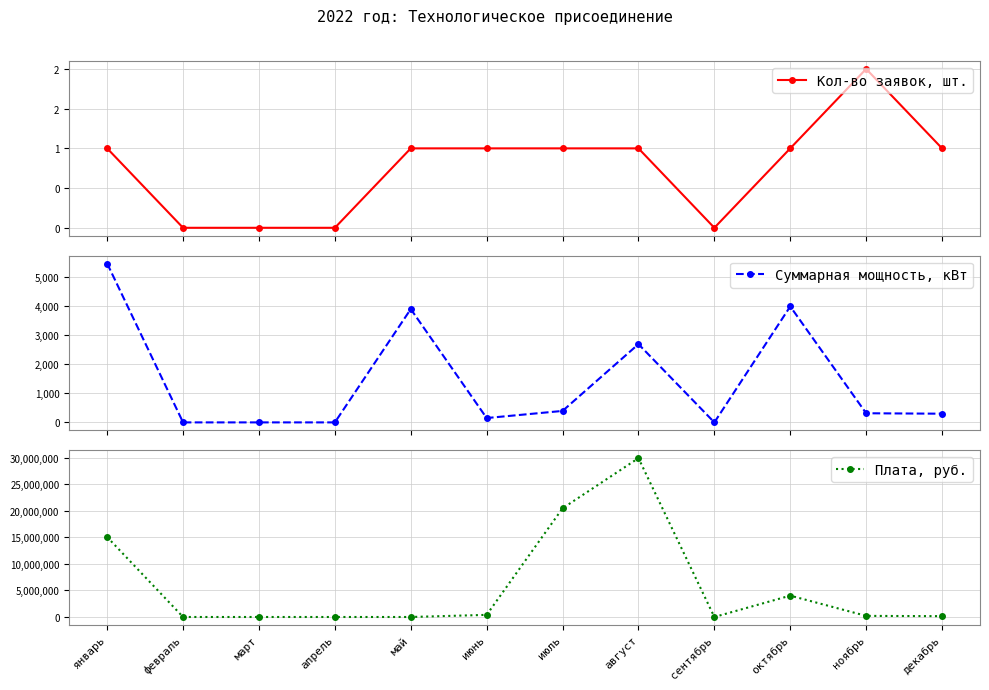

What is the difference between the second highest and minimum values in the Кол-во заявок, шт. series?

1.0